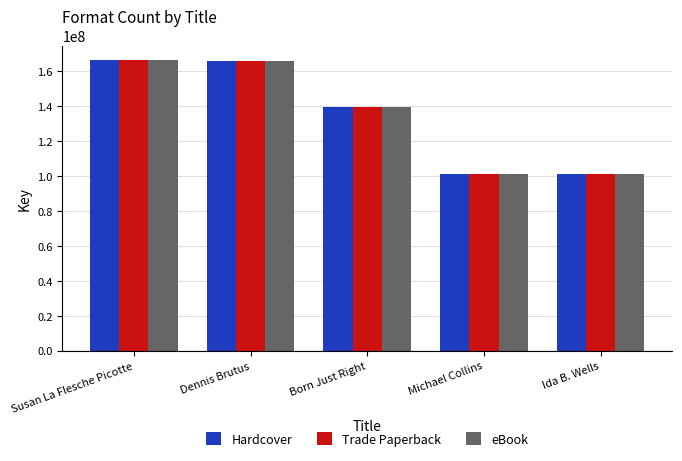

The Trade Paperback series shows 101099293 at Ida B. Wells. True or false?

True